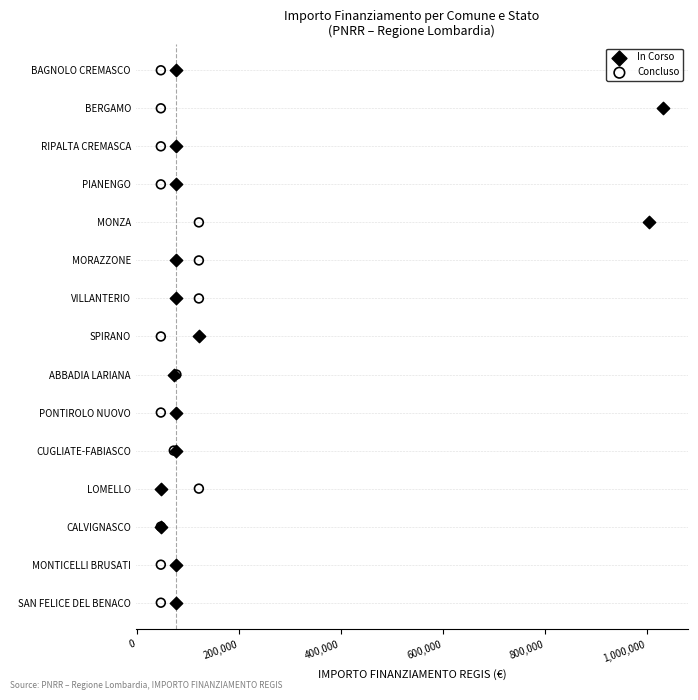

What are all the series names shown in the legend?

In Corso, Concluso